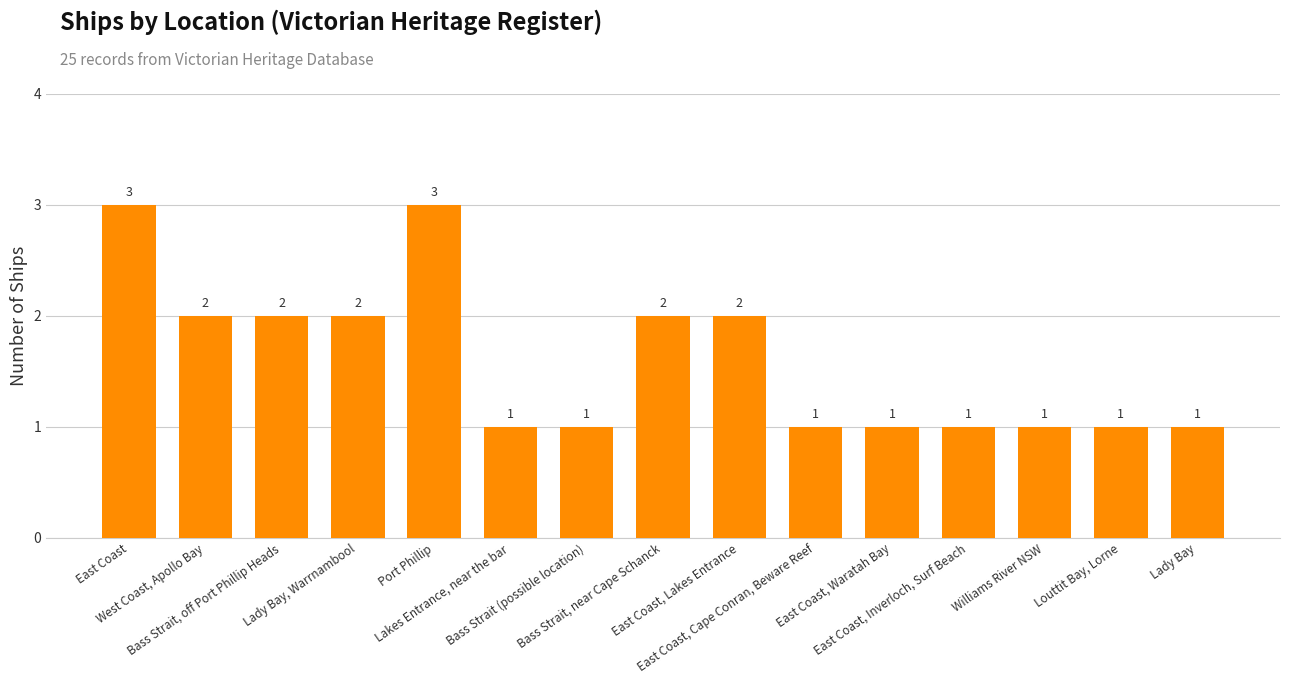

Reading left to right, what are all the values shown in this chart?

3	2	2	2	3	1	1	2	2	1	1	1	1	1	1